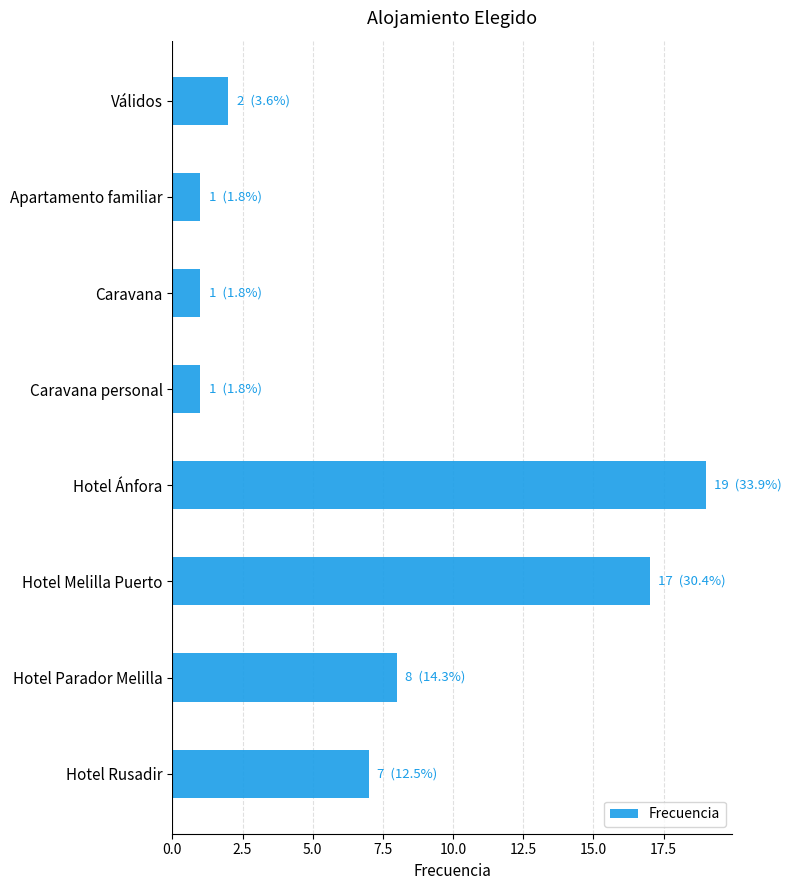

Reading top to bottom, list all the values displayed in this chart.

Válidos=2	Apartamento familiar=1	Caravana=1	Caravana personal=1	Hotel Ánfora=19	Hotel Melilla Puerto=17	Hotel Parador Melilla=8	Hotel Rusadir=7